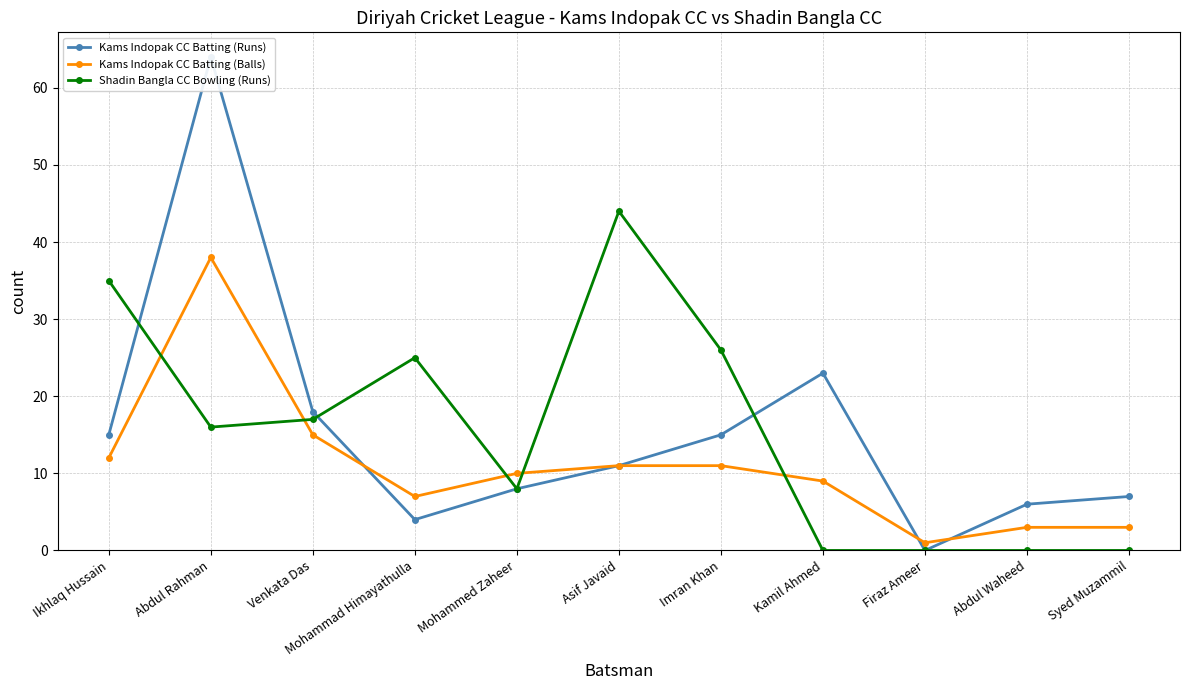

True or false: Kams Indopak CC Batting (Balls) and Kams Indopak CC Batting (Runs) intersect in this chart.

True